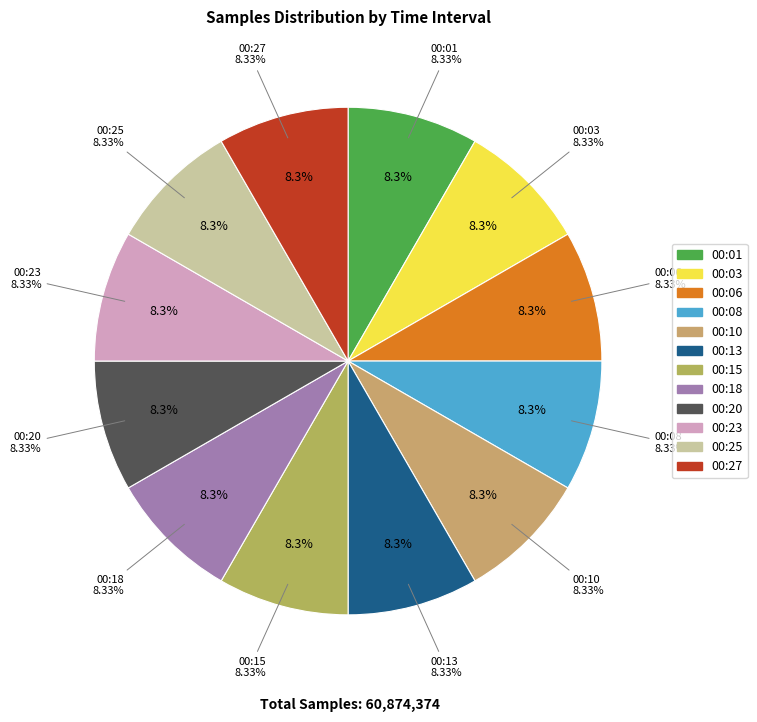

Is it true that 00:25 is 19% of the pie?

False